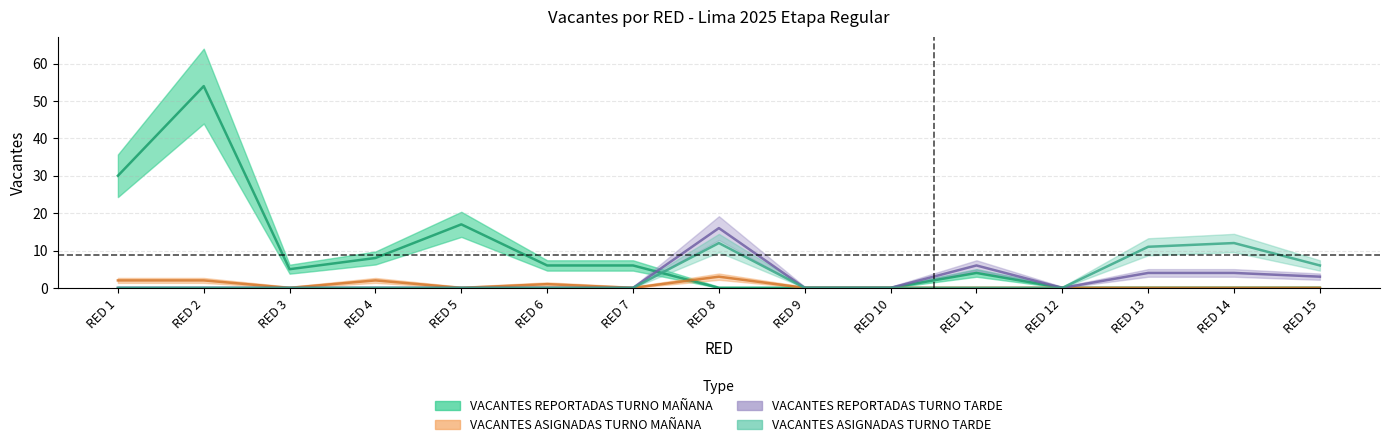

How many VACANTES ASIGNADAS TURNO MAÑANA values are between 0 and 2?

14